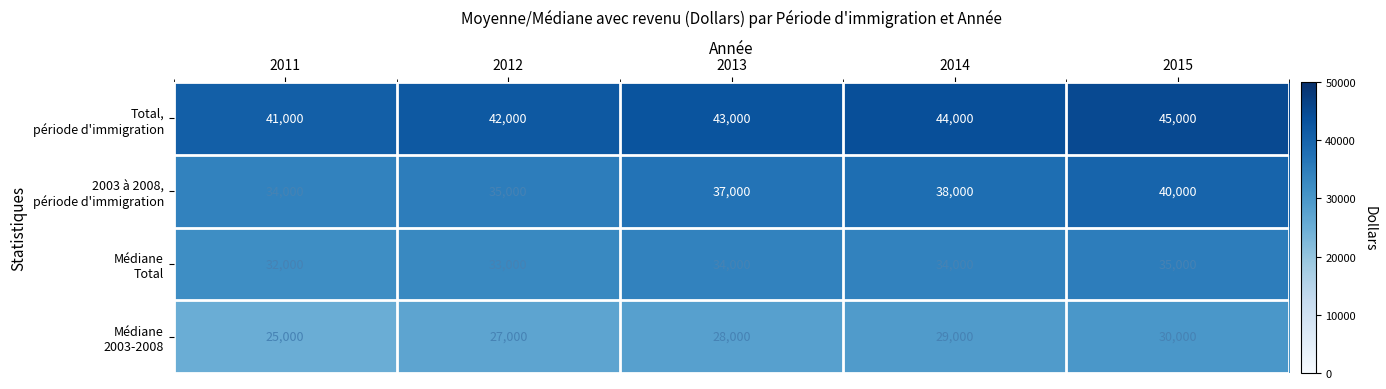

At how many categories does at least one series exceed 29854?

5